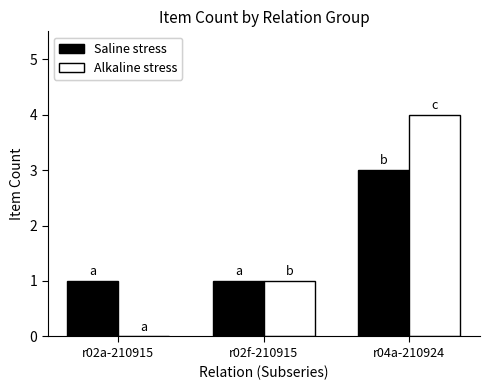

The Alkaline stress series shows -2 at r02a-210915. True or false?

False